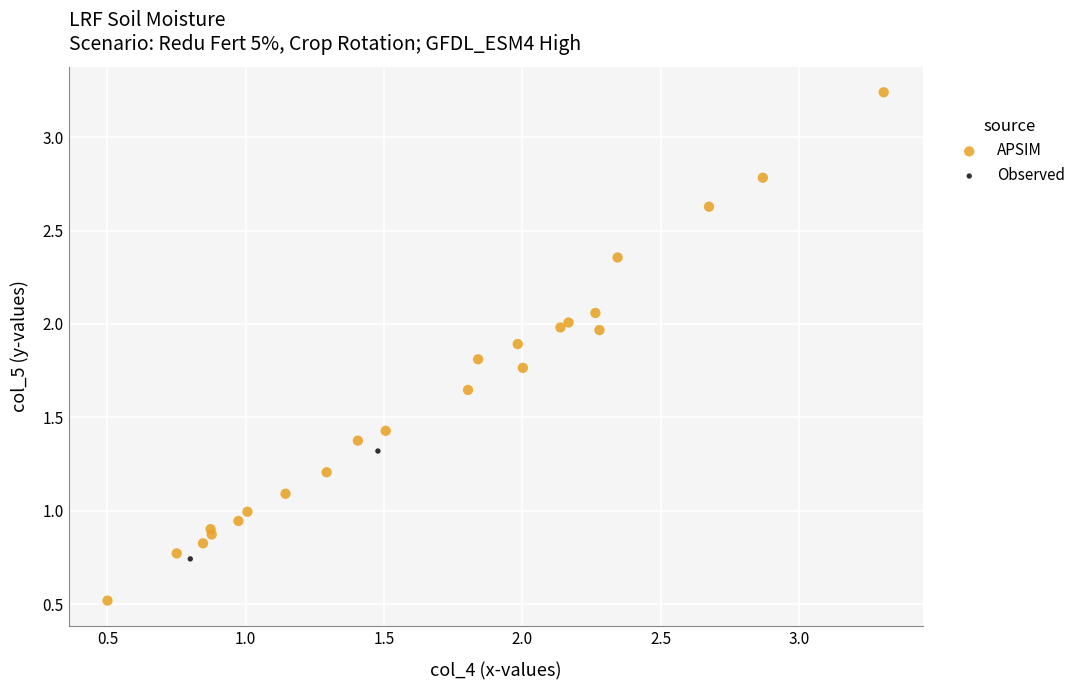

What are all the series names shown in the legend?

APSIM, Observed